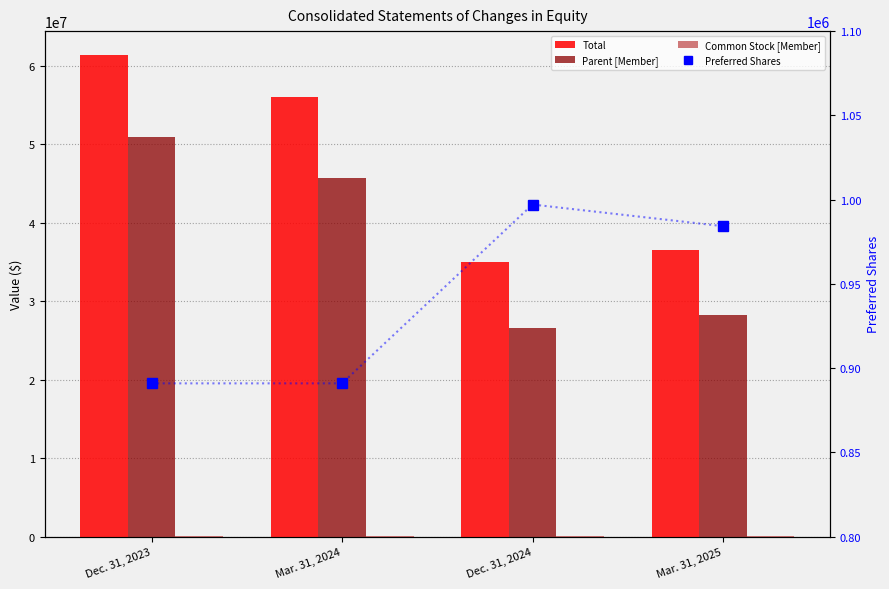

Which label corresponds to the largest value in the chart?

Dec. 31, 2023